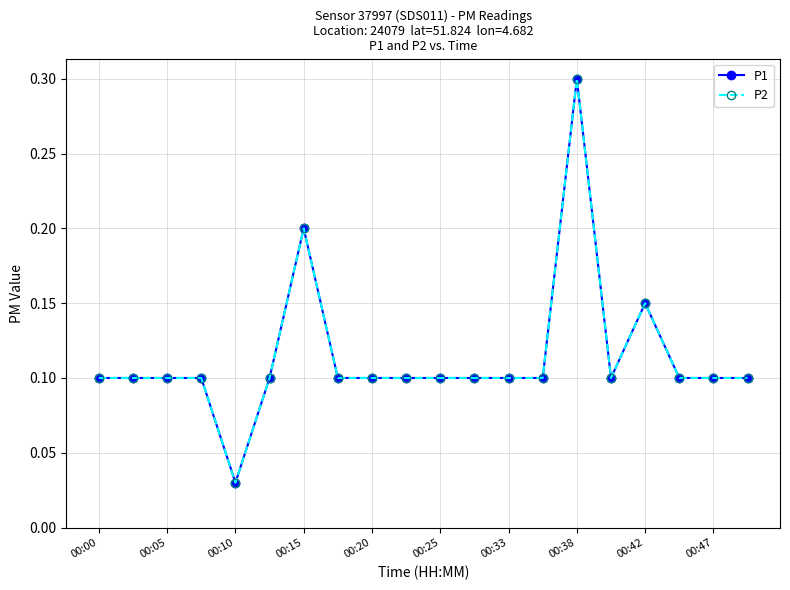

True or false: P1 and P2 cross at least once.

False